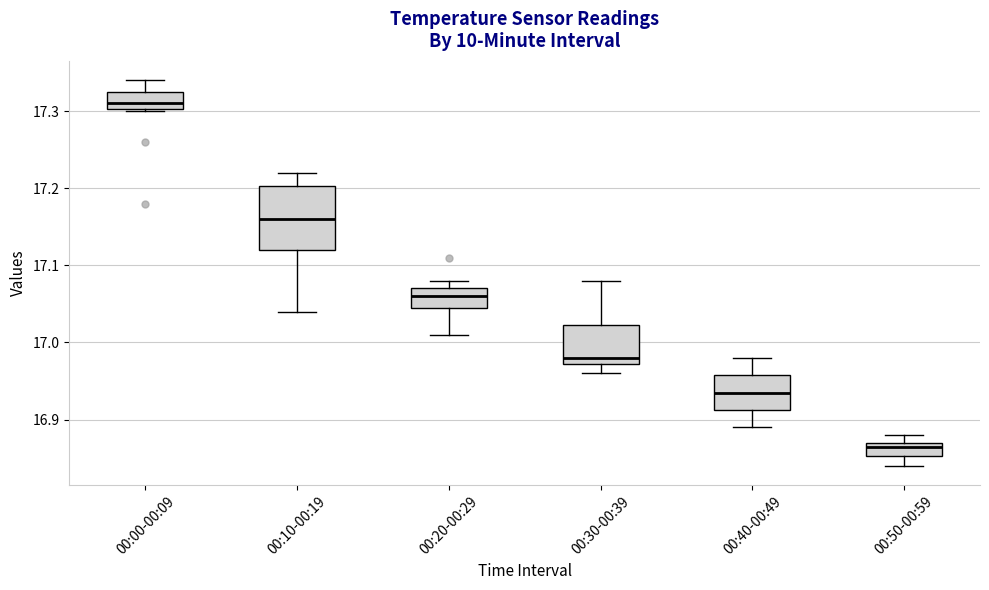

Reading left to right, transcribe this box plot: for each box, give where its median line is, the range the box spans, and where its two whiskers end, as read against the y-axis. The values are not printed on the chart, so give them approximately, as read against the axis.

00:00-00:09: median 17.31, box 17.30 to 17.33, whiskers 17.30 to 17.34
00:10-00:19: median 17.16, box 17.12 to 17.20, whiskers 17.04 to 17.22
00:20-00:29: median 17.06, box 17.05 to 17.07, whiskers 17.01 to 17.08
00:30-00:39: median 16.98, box 16.97 to 17.02, whiskers 16.96 to 17.08
00:40-00:49: median 16.94, box 16.91 to 16.96, whiskers 16.89 to 16.98
00:50-00:59: median 16.87 (just below the box's upper edge), box 16.85 to 16.87, whiskers 16.84 to 16.88